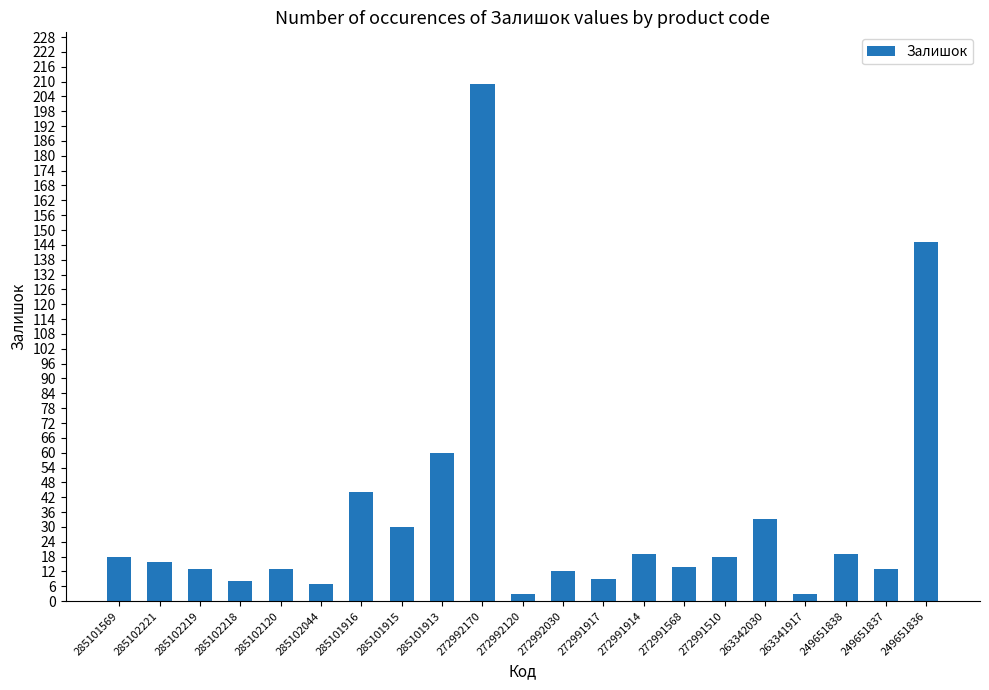

Reading right to left, transcribe all the data shown in this chart.

145	13	19	3	33	18	14	19	9	12	3	209	60	30	44	7	13	8	13	16	18